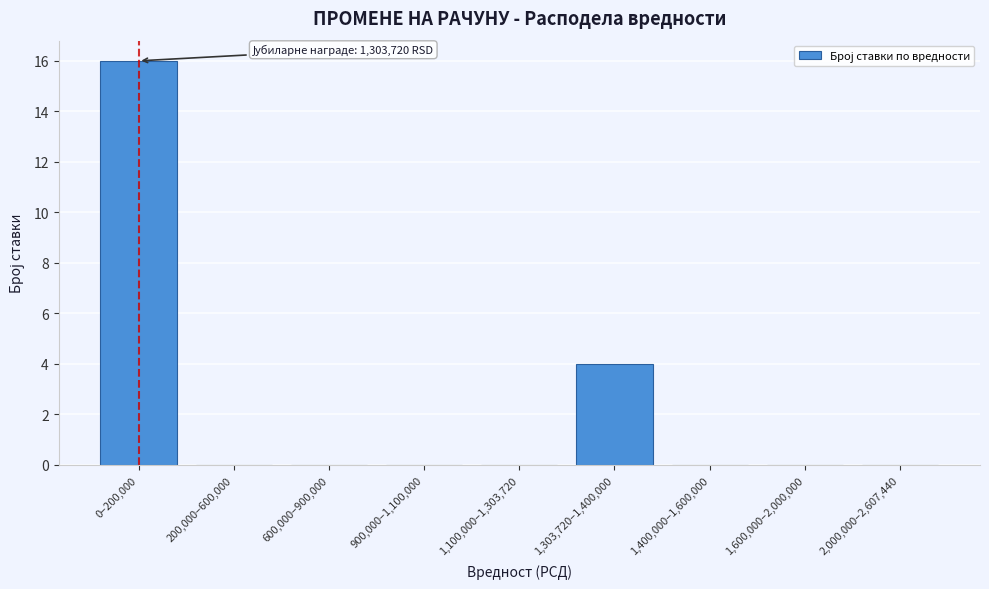

Reading right to left, transcribe all the data shown in this chart.

2,000,000–2,607,440=0	1,600,000–2,000,000=0	1,400,000–1,600,000=0	1,303,720–1,400,000=4	1,100,000–1,303,720=0	900,000–1,100,000=0	600,000–900,000=0	200,000–600,000=0	0–200,000=16